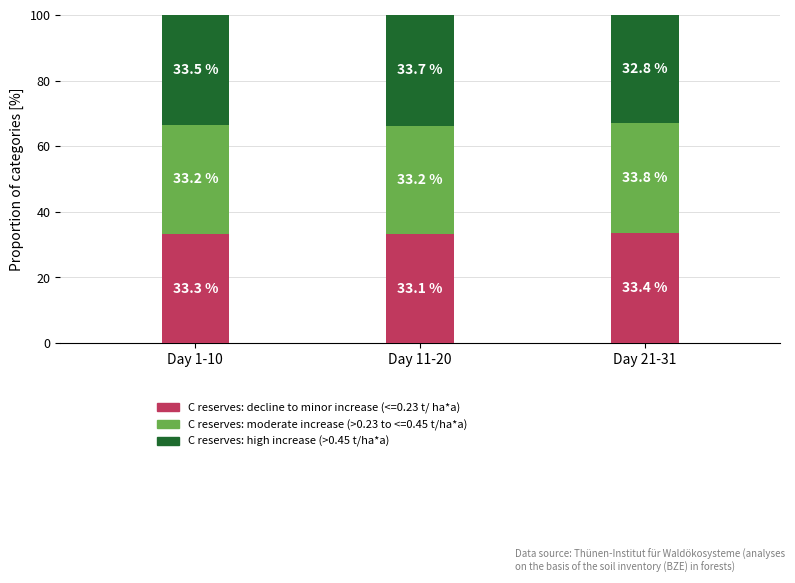

What is the total value across all series at Day 11-20?

100.0